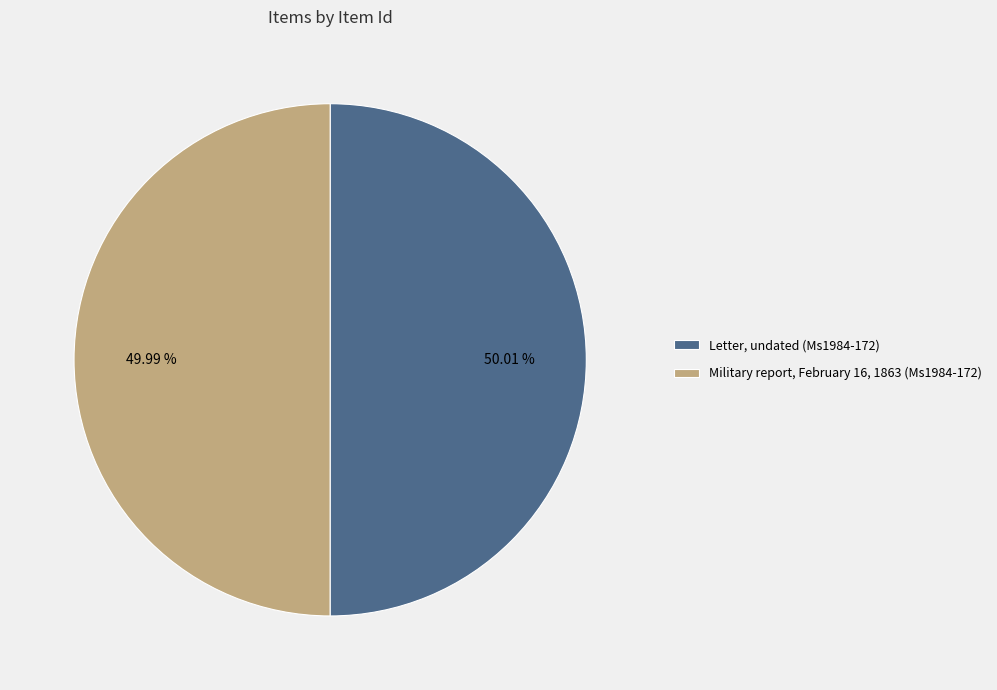

To the nearest percent, what portion does Military report, February 16, 1863 (Ms1984-172) represent?

50%